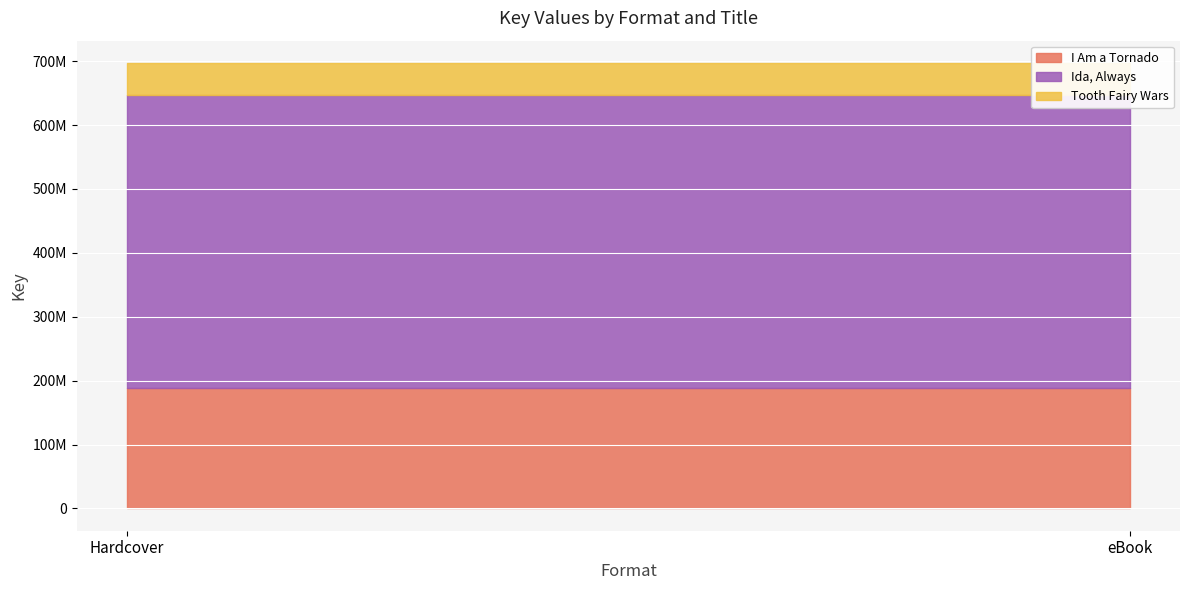

Reading left to right, transcribe all the data shown in this chart.

I Am a Tornado: Hardcover=188945217	eBook=188945217
Ida, Always: Hardcover=458690106	eBook=458690106
Tooth Fairy Wars: Hardcover=49622152	eBook=49622152